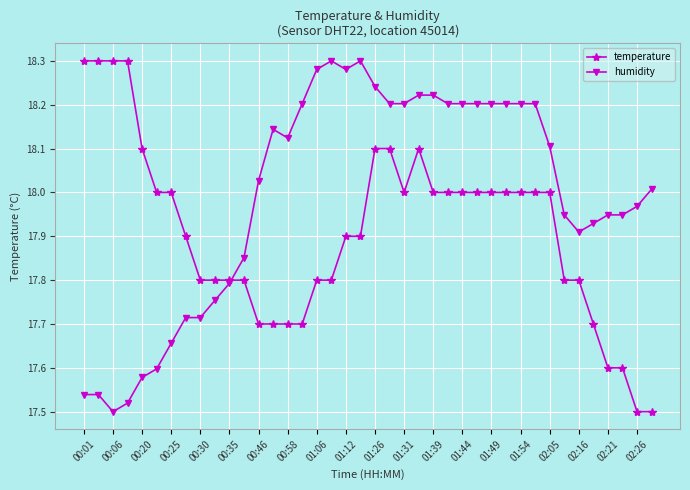

True or false: humidity has more than 2 interior local peaks.

True